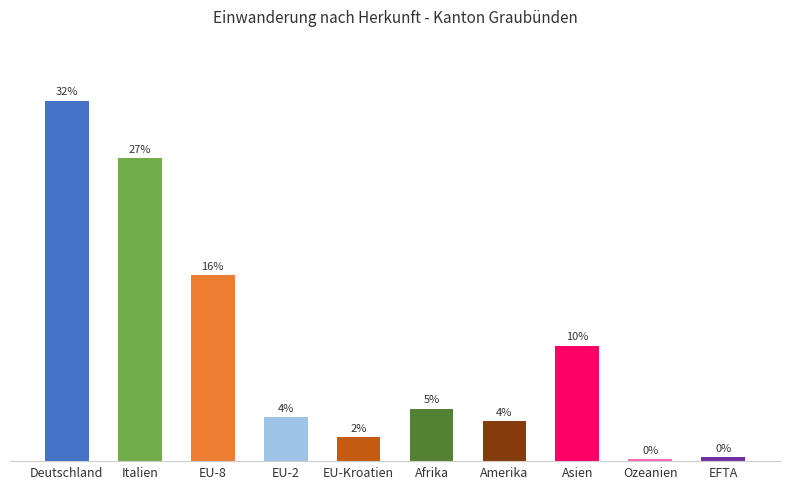

Is it true that the value at Amerika is 93?

False